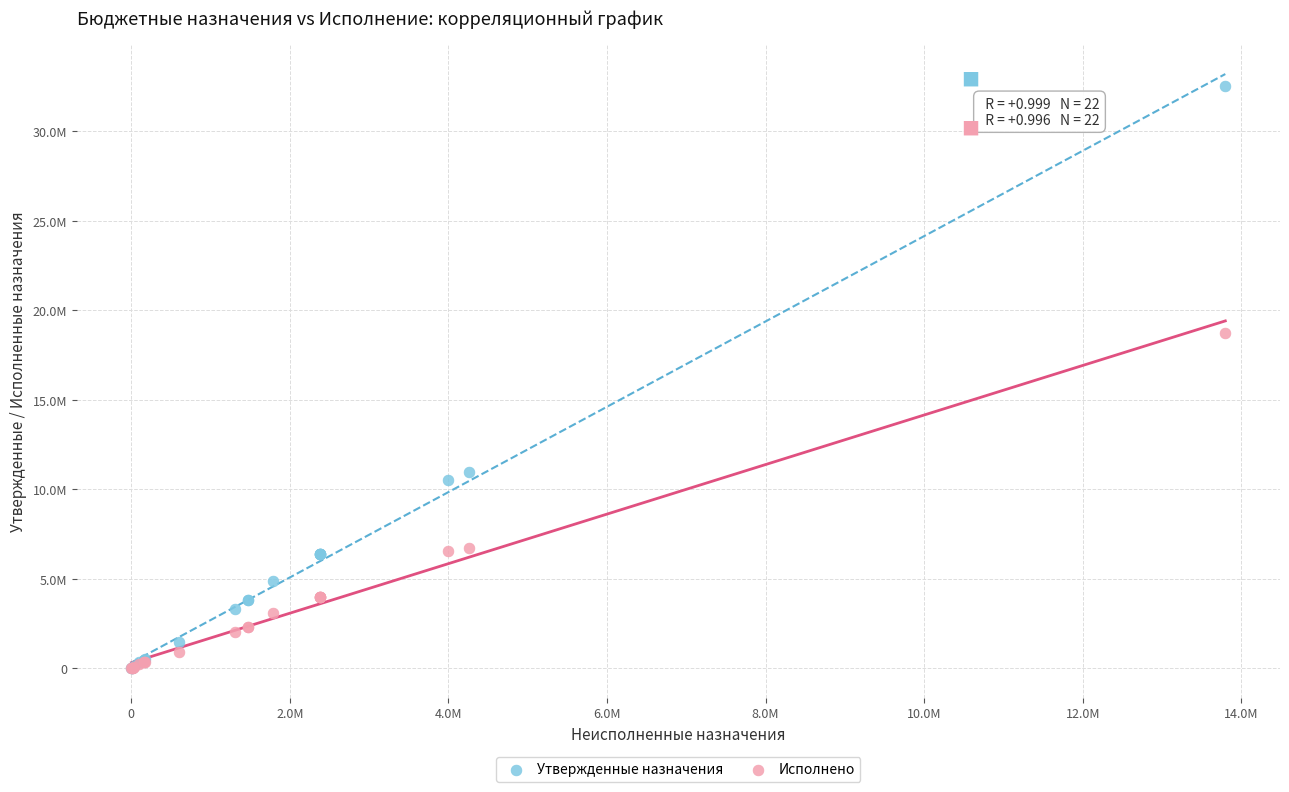

What are all the series names shown in the legend?

Утвержденные назначения, Исполнено